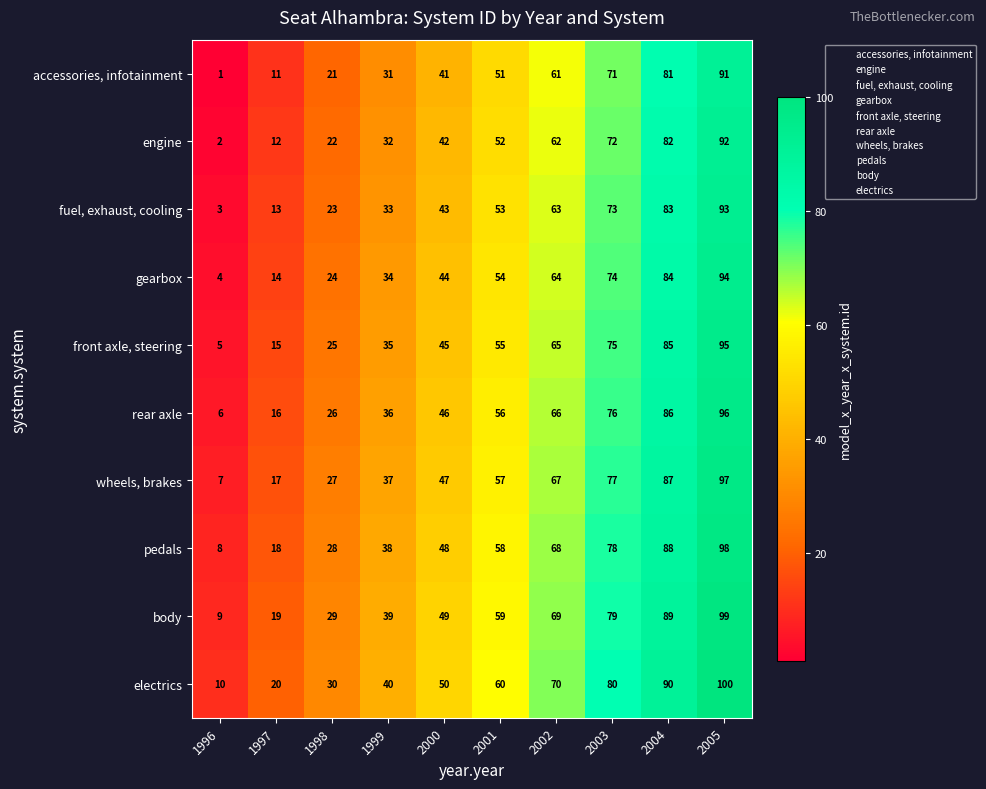

What is the average value of the pedals series?

53